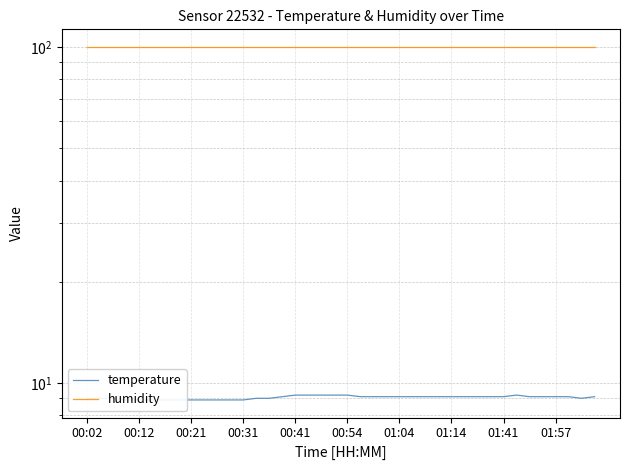

What is the total value across all series at 00:54?

108.8